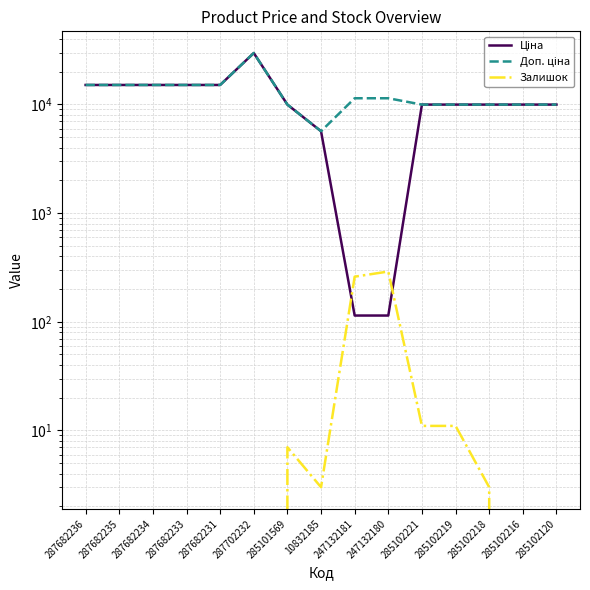

What is the highest value of the Доп. ціна series?

29747.2